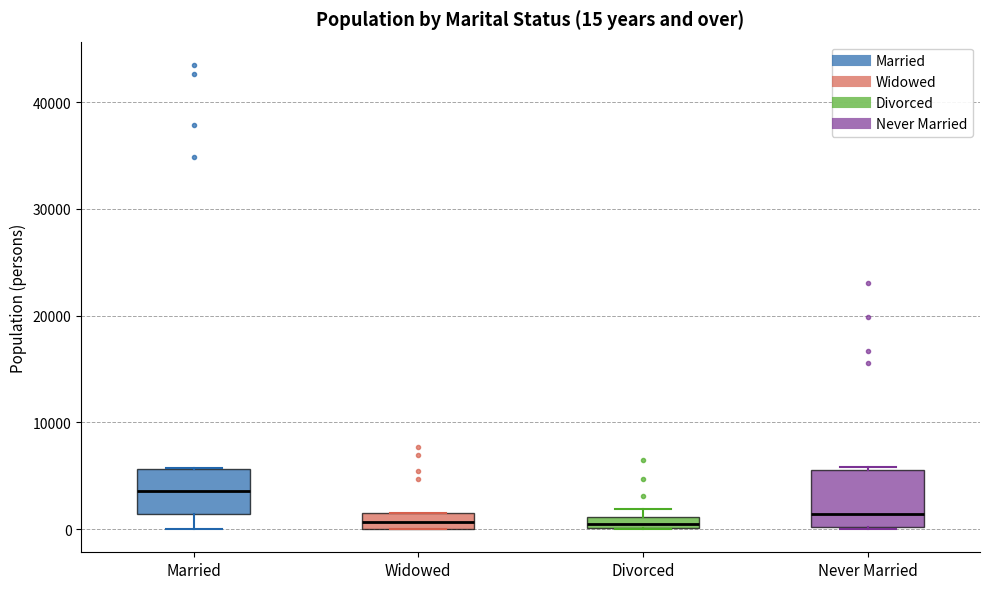

Which box has the highest median line?

Married